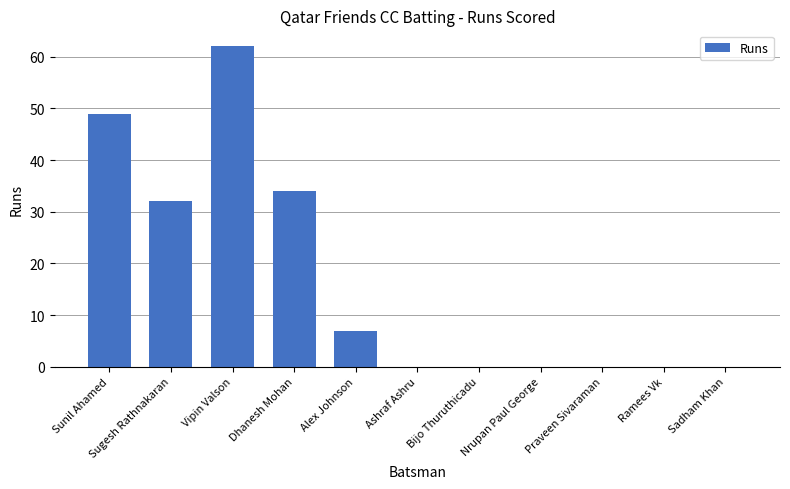

What is the change in value from Sunil Ahamed to Bijo Thuruthicadu?

-49